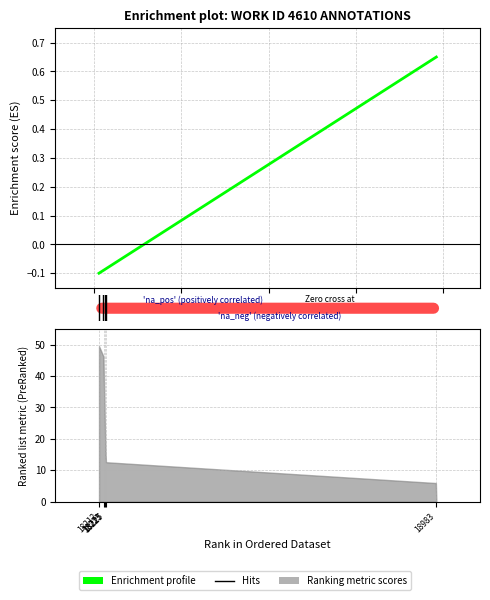

What is the difference between the maximum and minimum values?

0.8